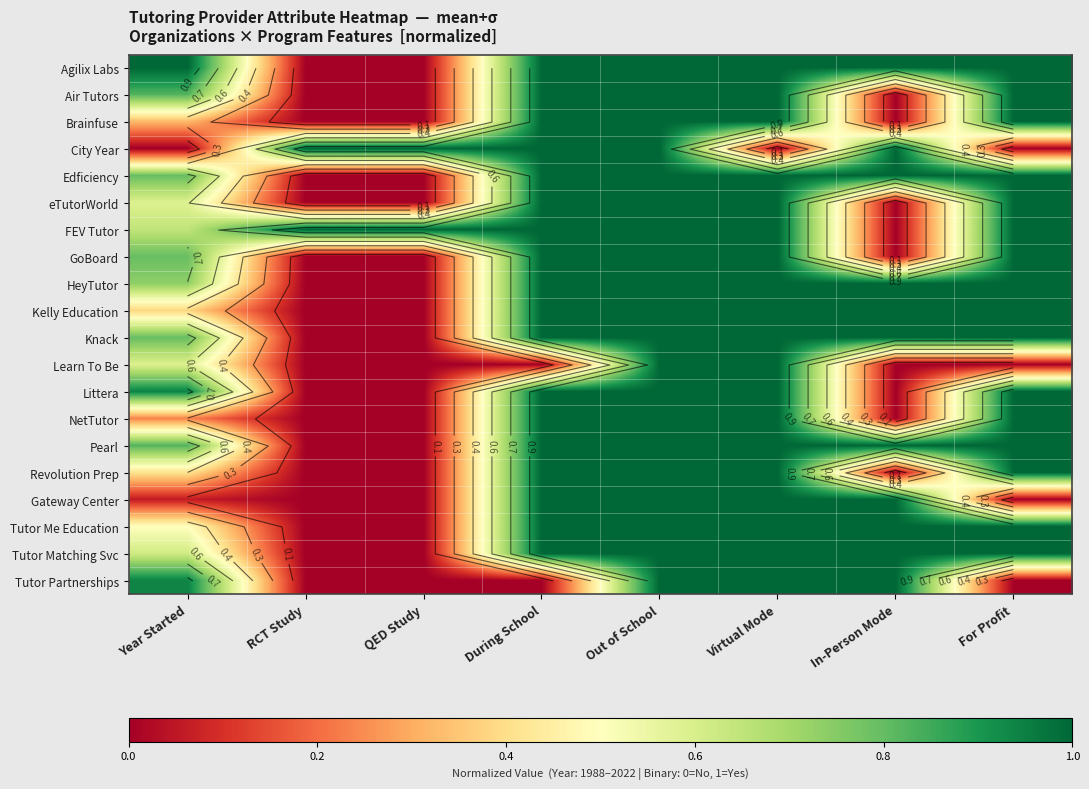

At which category is the sum across all series the highest?

Out of School